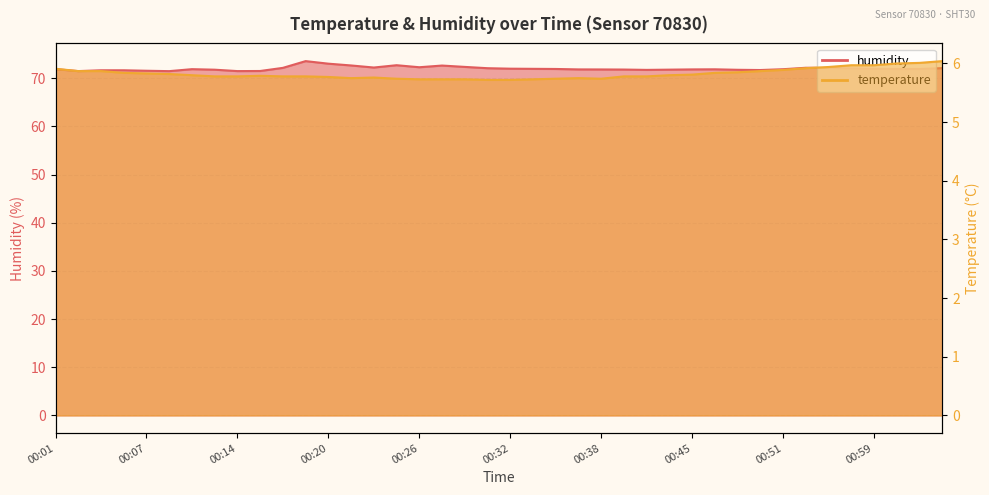

What position from the left is 00:14?

9